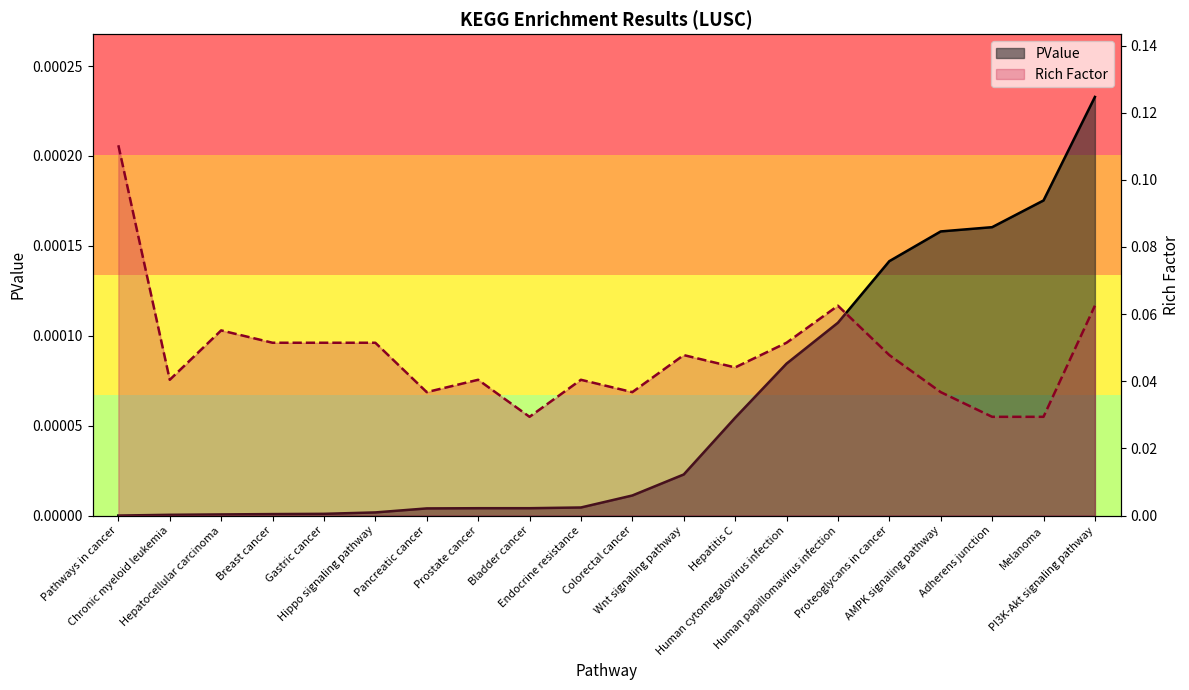

List the labels in order of Rich Factor value, largest first.

Pathways in cancer, Human papillomavirus infection, PI3K-Akt signaling pathway, Hepatocellular carcinoma, Breast cancer, Gastric cancer, Hippo signaling pathway, Human cytomegalovirus infection, Wnt signaling pathway, Proteoglycans in cancer, Hepatitis C, Chronic myeloid leukemia, Prostate cancer, Endocrine resistance, Pancreatic cancer, Colorectal cancer, AMPK signaling pathway, Bladder cancer, Adherens junction, Melanoma